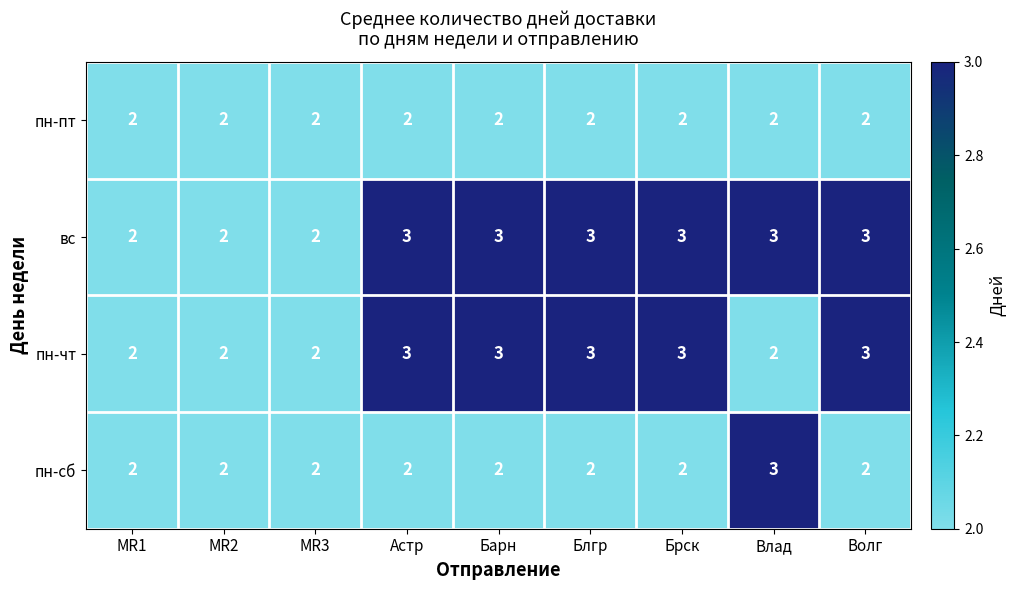

What is the sum of the пн-сб values at MR1 and Астр?

4